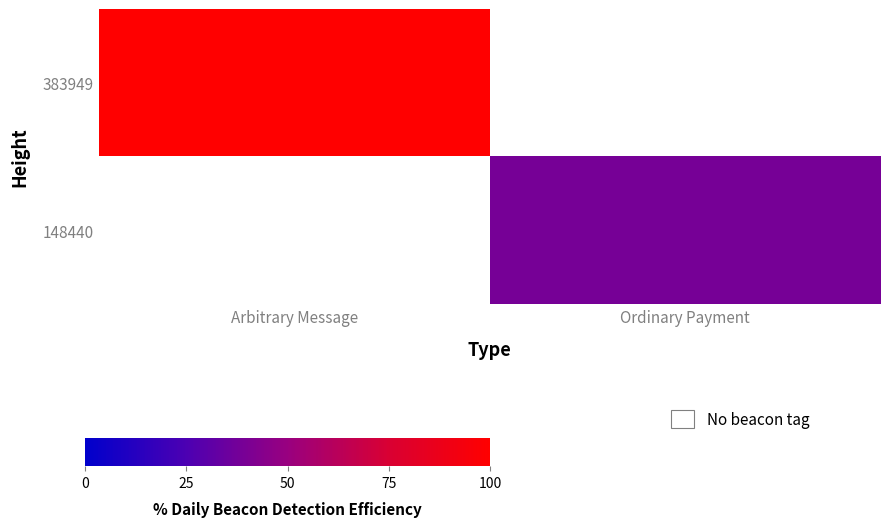

At how many categories does at least one series exceed 3?

2